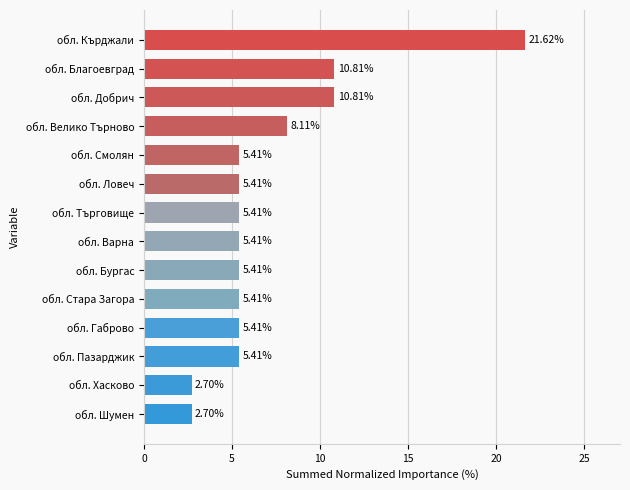

Which label corresponds to the largest value in the chart?

обл. Кърджали